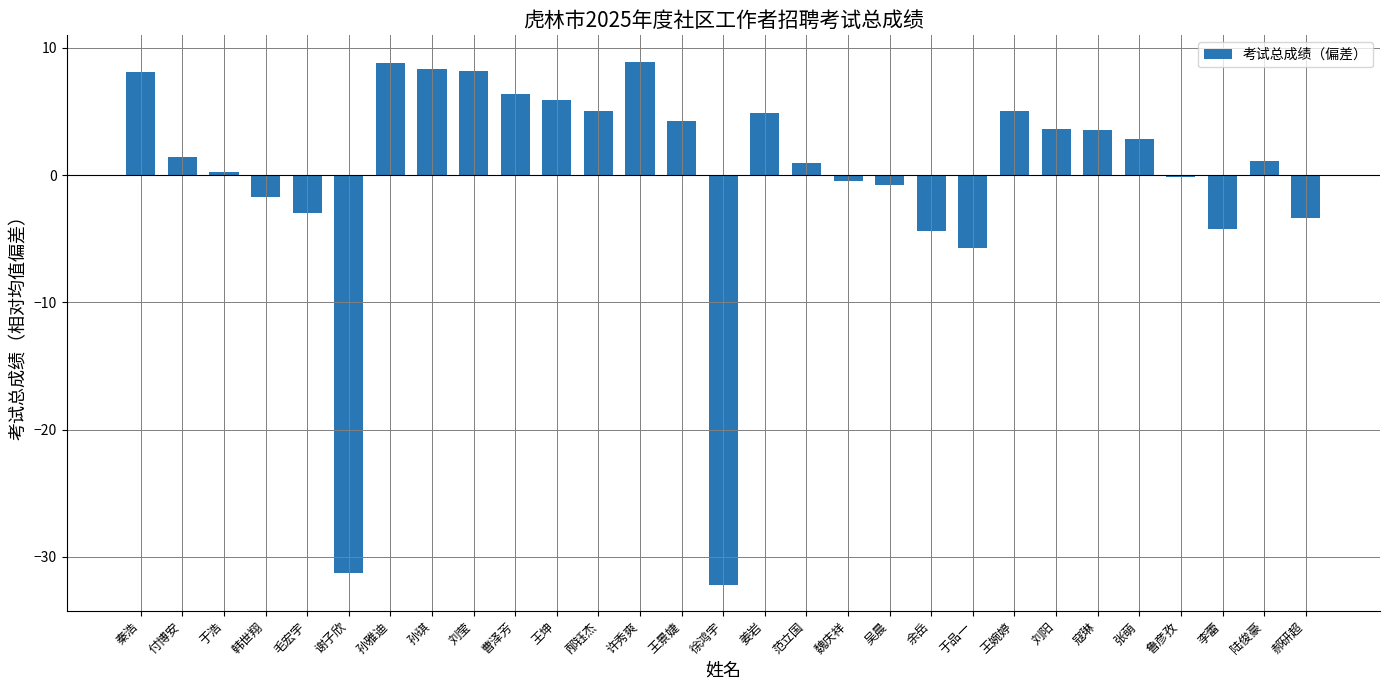

What is the greatest value displayed?

8.9